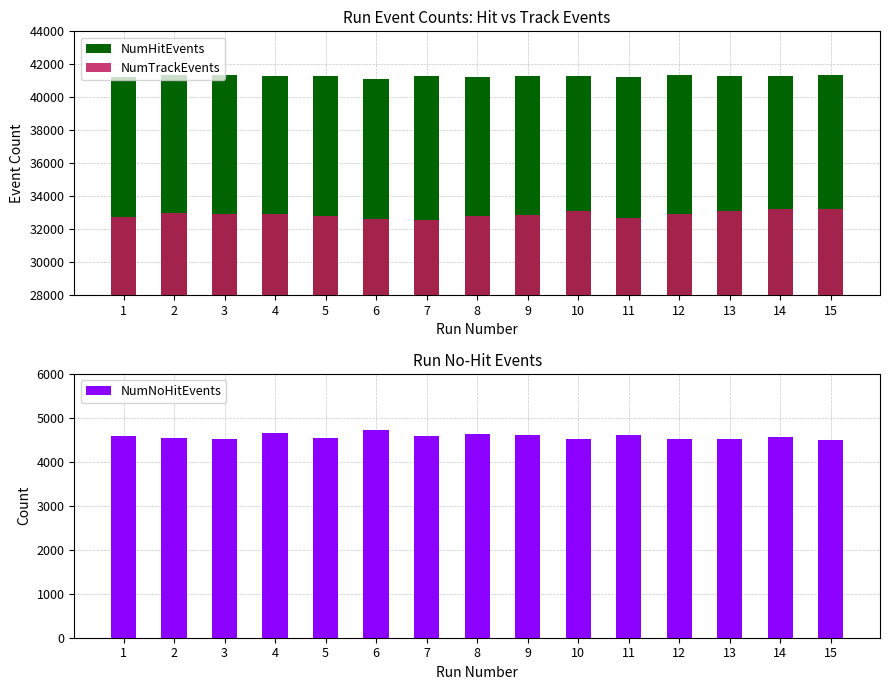

How many bars are there in total?

45